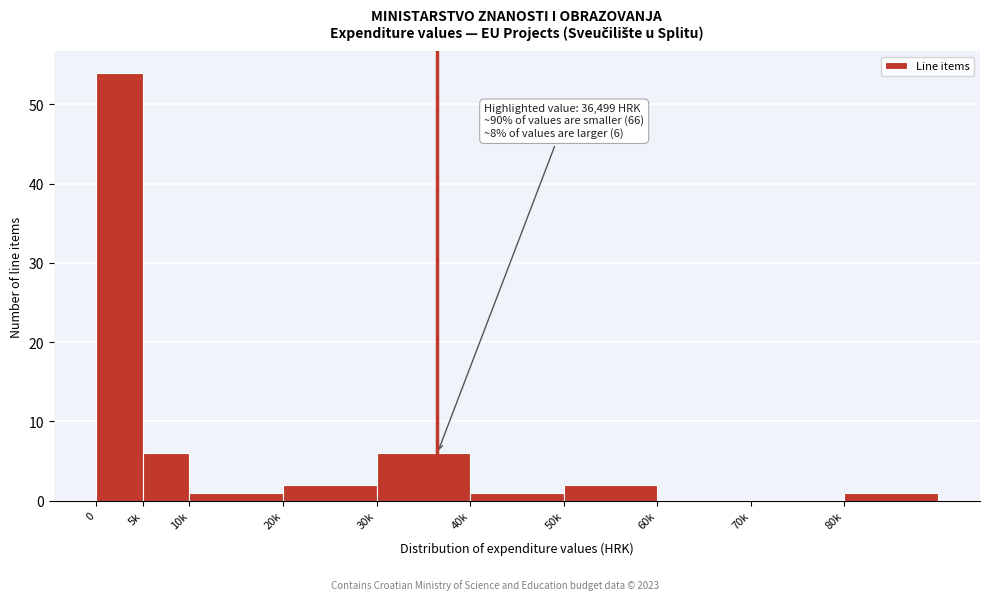

Reading left to right, extract all data points from this chart.

0=54	5k=6	10k=1	20k=2	30k=6	40k=1	50k=2	60k=0	70k=0	80k=1